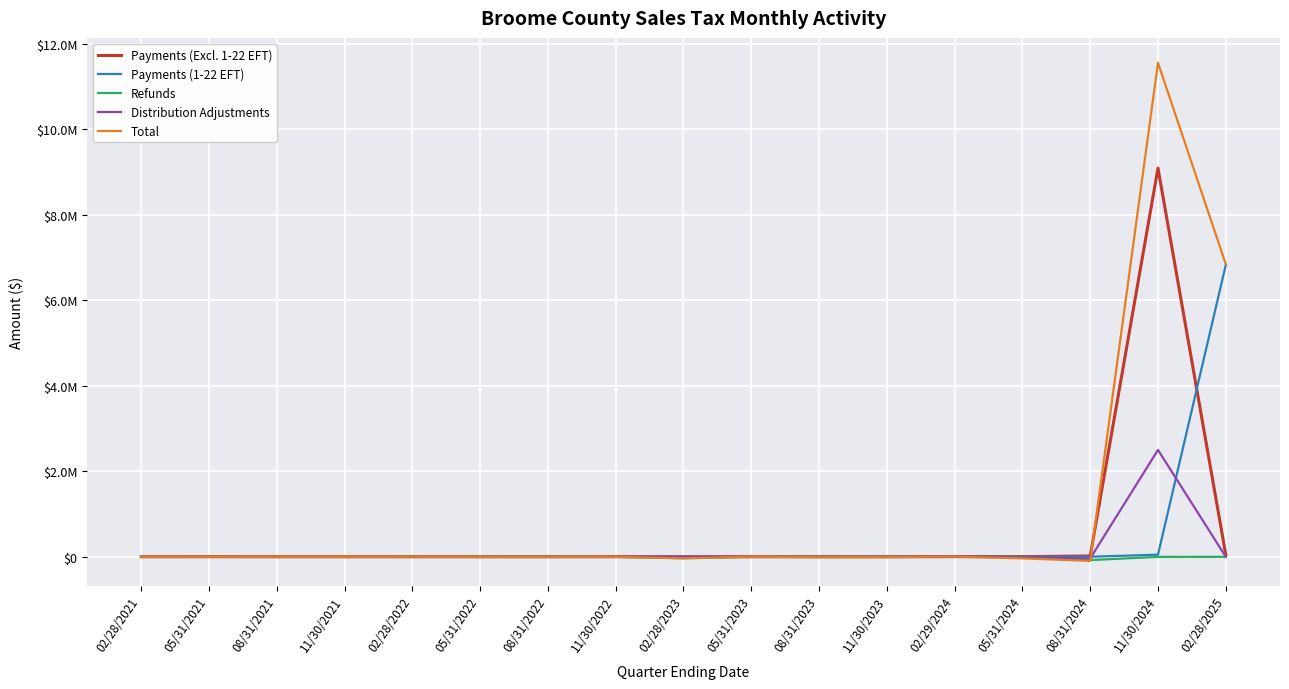

True or false: Refunds and Payments (Excl. 1-22 EFT) cross at least once.

False